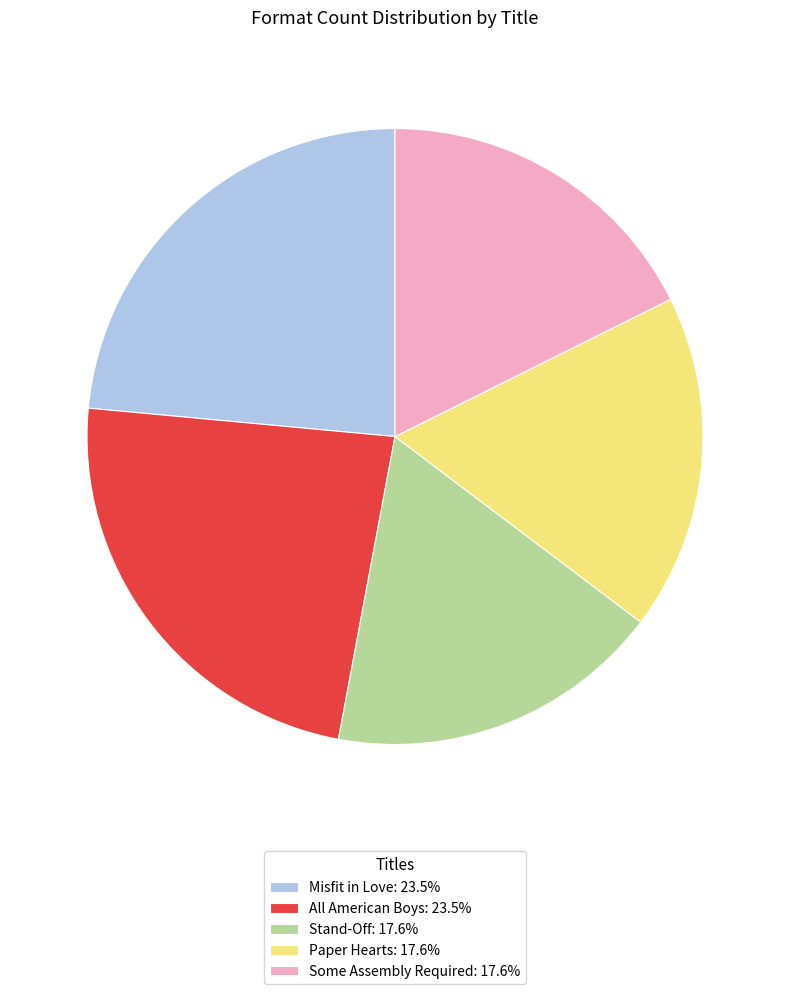

Is the sum of All American Boys: 23.5% and Misfit in Love: 23.5% greater than half?

No